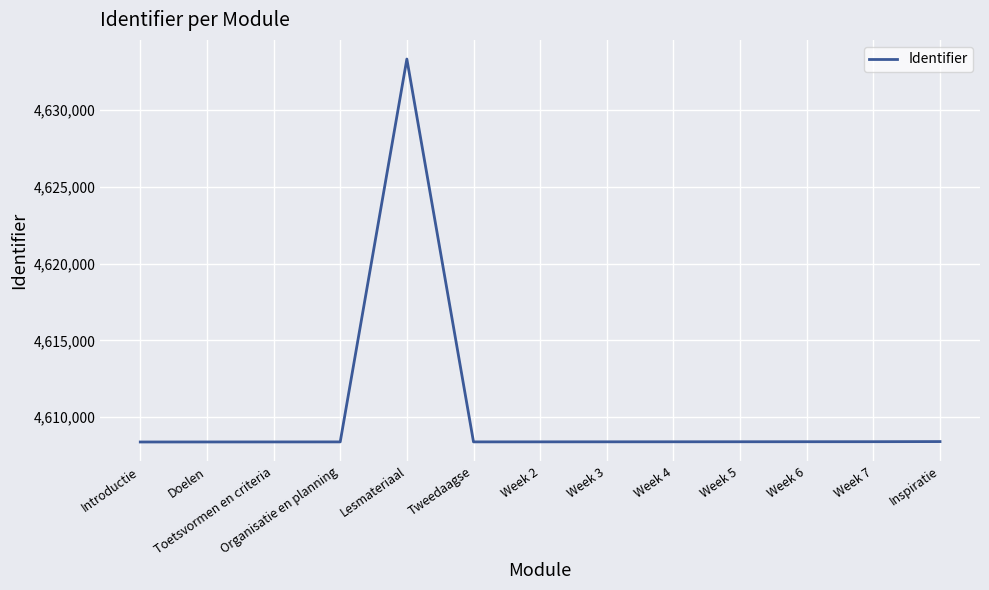

What is the difference between the maximum and minimum values?

24904